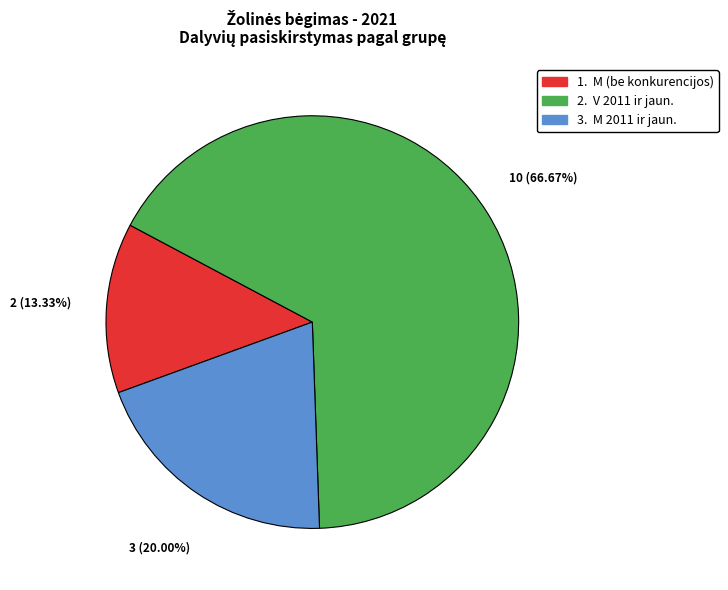

To the nearest percent, what is the average slice percentage?

33%